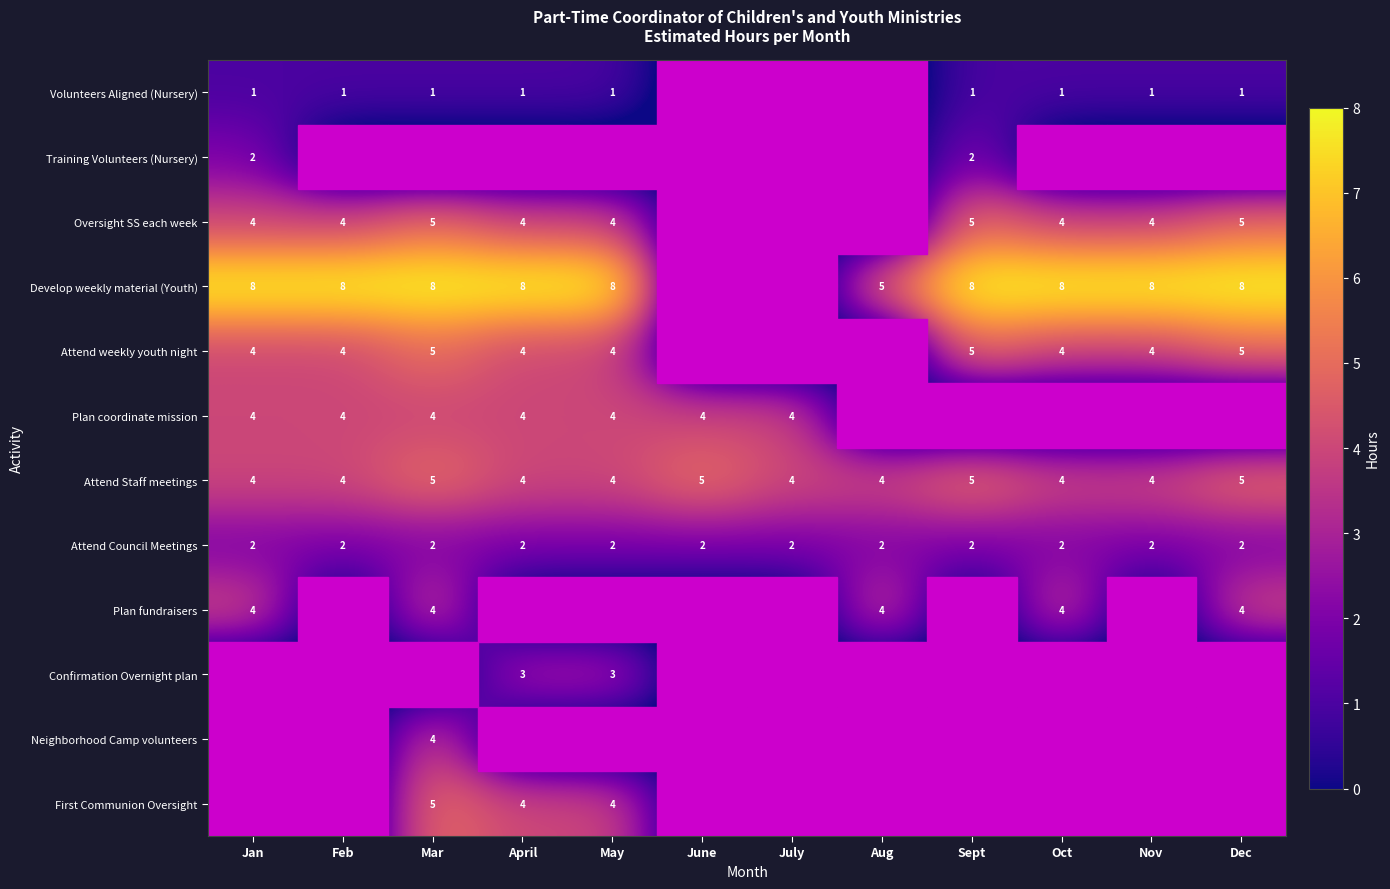

What is the approximate value of Attend Staff meetings at Nov?

4